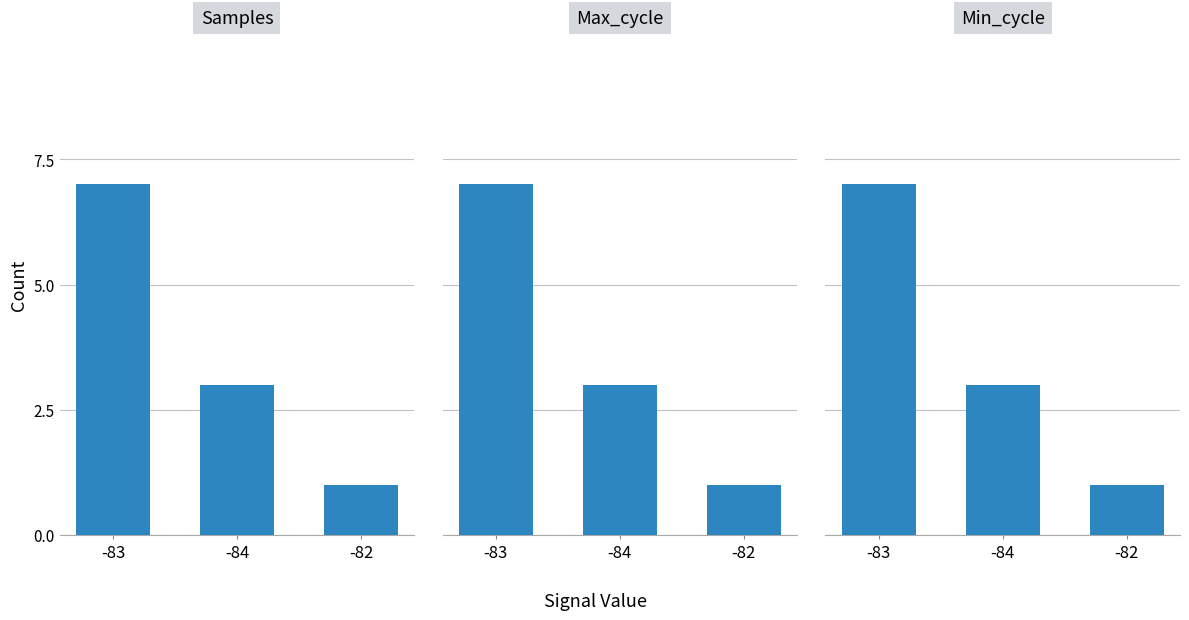

At which category does the chart reach its minimum across all series?

-82